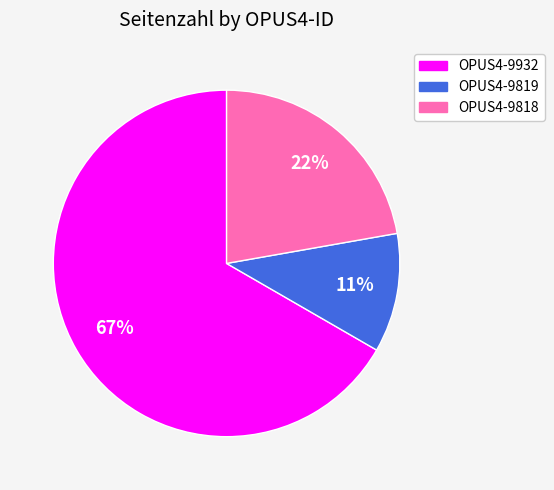

Is it true that OPUS4-9932 is 77% of the pie?

False